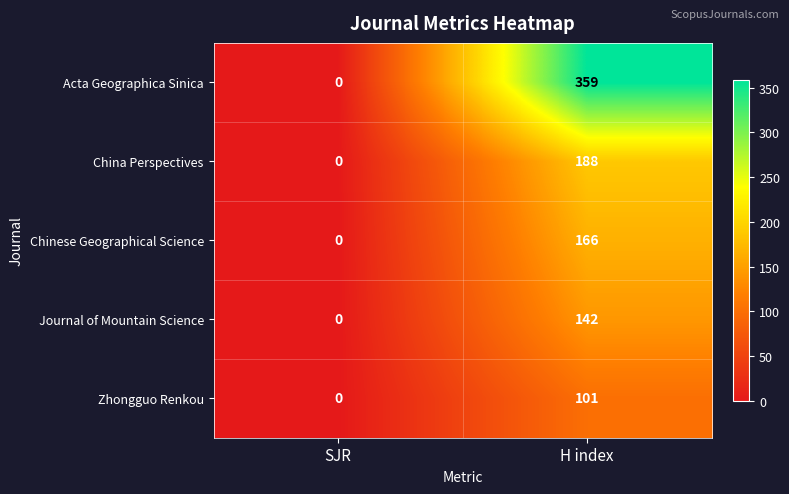

What is the greatest value displayed?

359